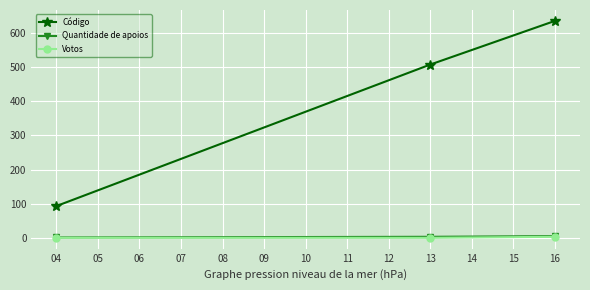

True or false: Código has a value of 284 at 16.

False